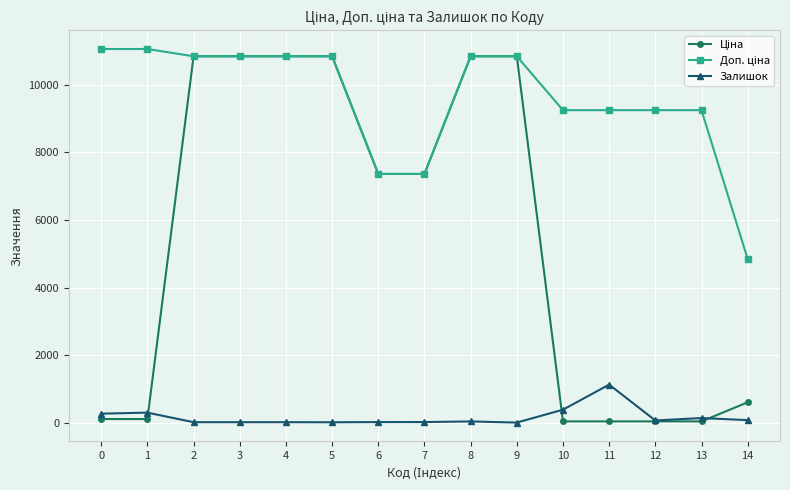

What is the maximum value shown in the chart?

11055.0